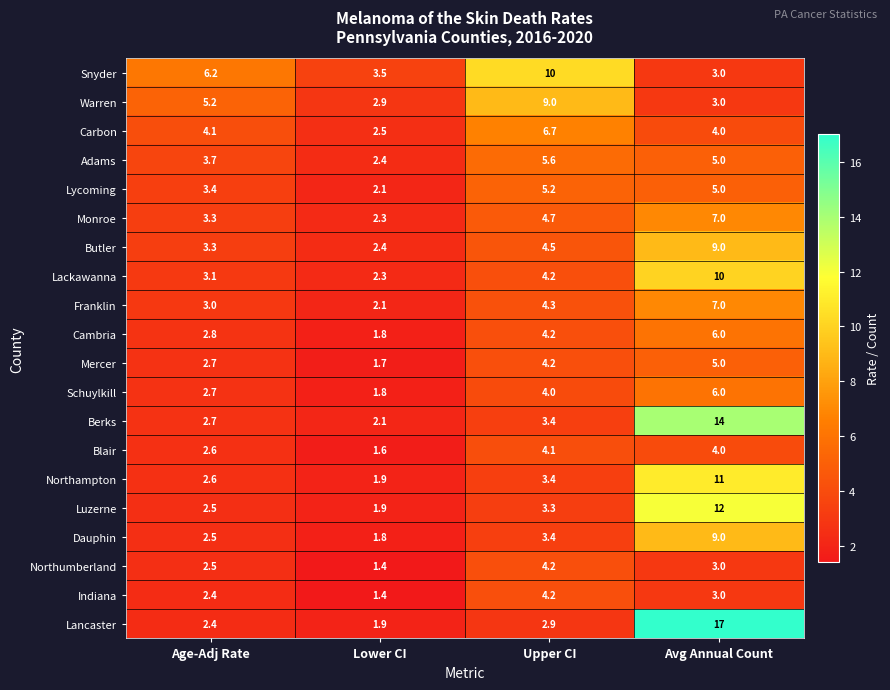

What is the difference between the maximum and minimum values in the Franklin series?

4.9